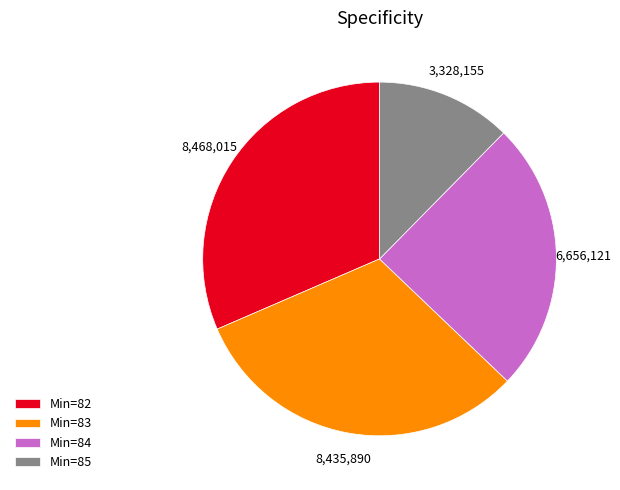

Is the sum of Min=83 and Min=85 greater than half?

No